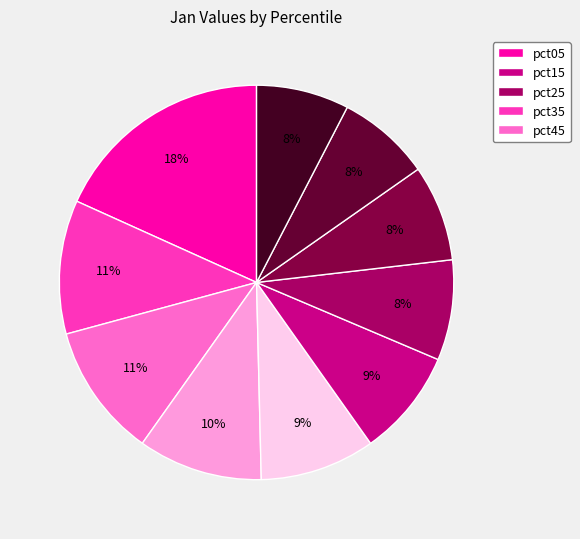

Count the number of slices in the pie.

10